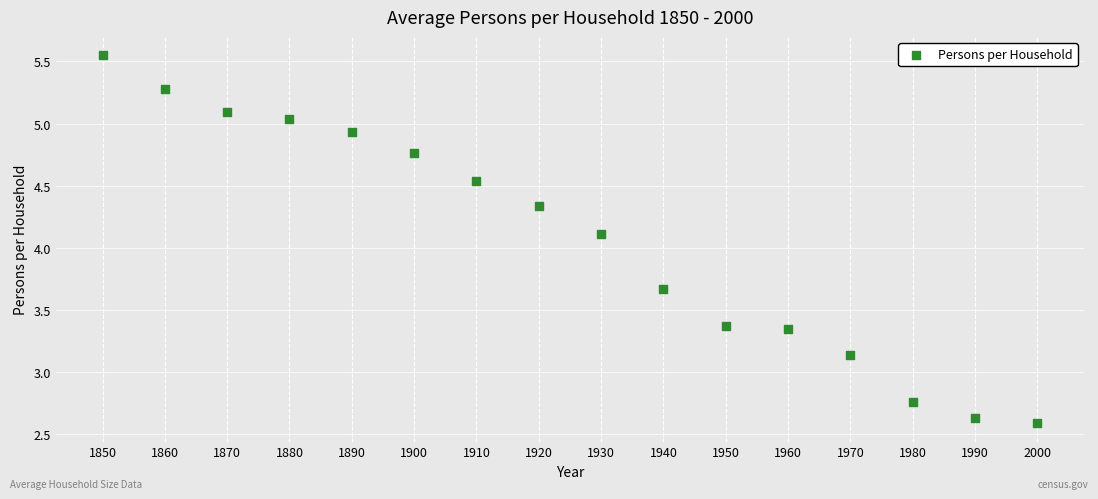

What Y value in the scatter plot is closest to 4?

4.1